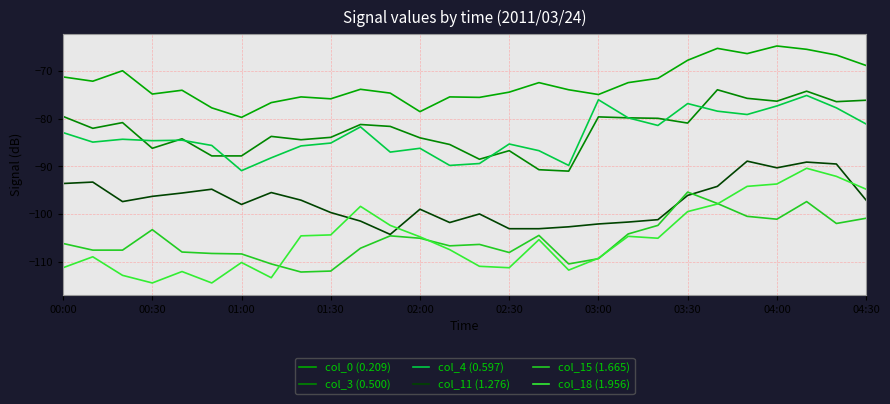

How many distinct data groups are displayed?

6